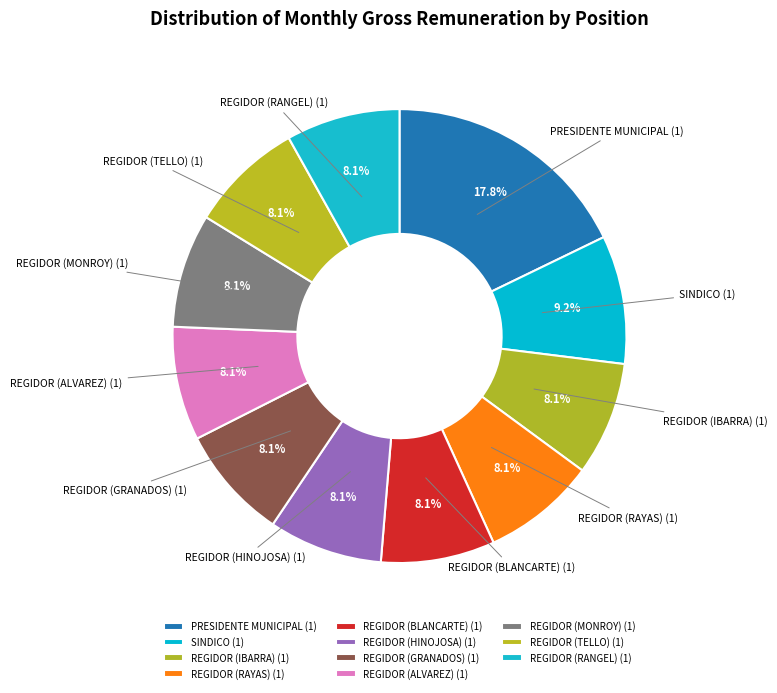

Which category has the biggest portion of the pie?

PRESIDENTE MUNICIPAL